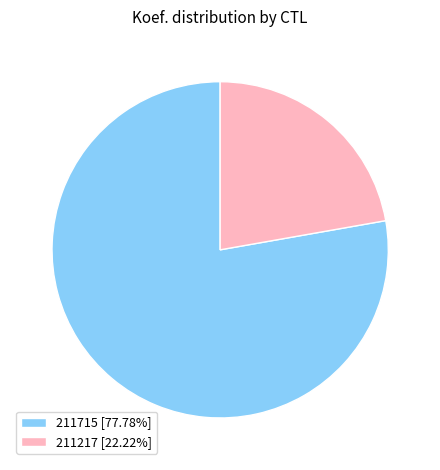

Rank the categories by value from highest to lowest.

211715, 211217